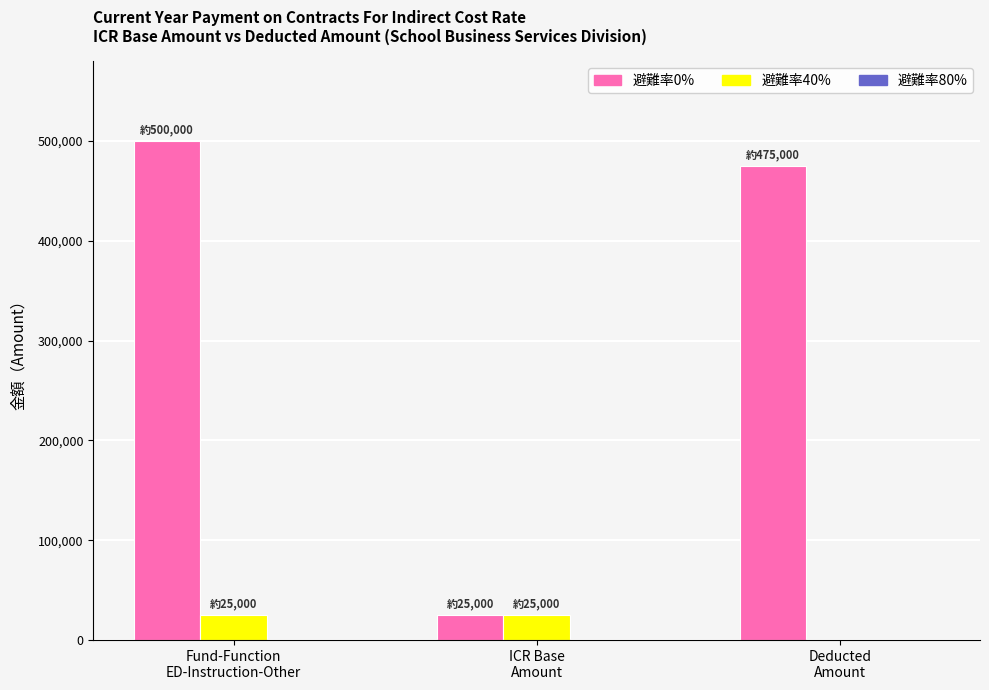

What is the spread (max minus min) of values at Fund-Function
ED-Instruction-Other?

475000